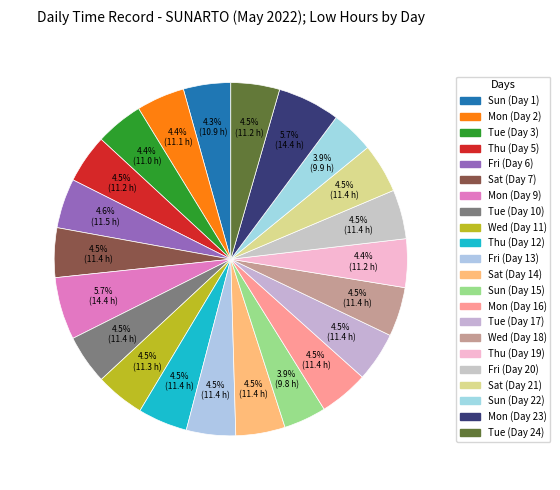

What is the change in value from Mon (Day 9) to Sat (Day 14)?

-3.0